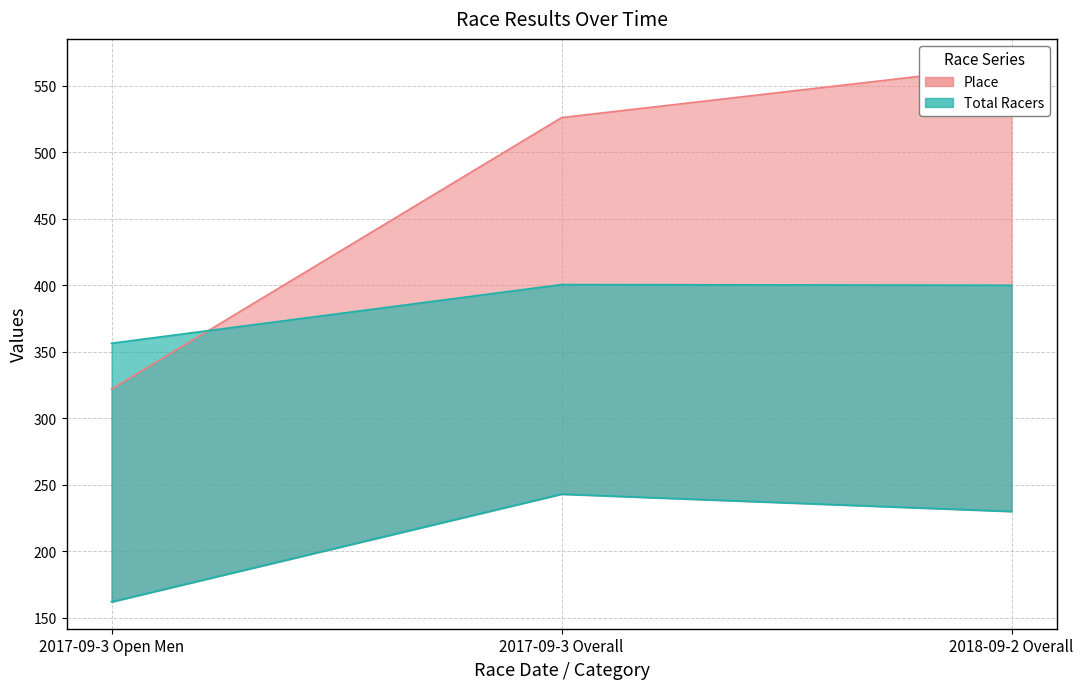

What is the sum of the Points values at 2018-09-2 Overall and 2017-09-3 Overall?

800.5